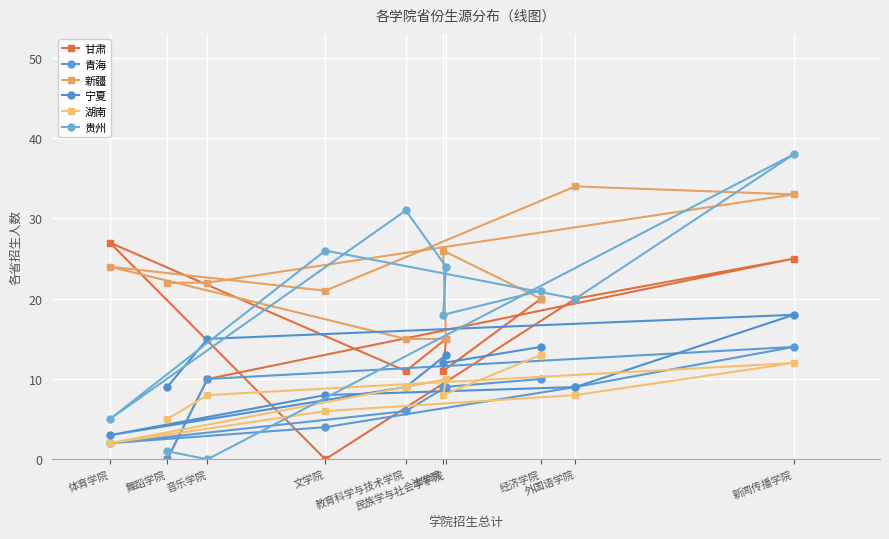

Reading right to left, extract all data points from this chart.

甘肃: 新闻传播学院=25	外国语学院=20	经济学院=20	民族学与社会学学院=15	法学院=11	教育科学与技术学院=11	文学院=0	音乐学院=10	舞蹈学院=0	体育学院=27
青海: 新闻传播学院=14	外国语学院=9	经济学院=10	民族学与社会学学院=9	法学院=9	教育科学与技术学院=6	文学院=4	音乐学院=10	舞蹈学院=0	体育学院=2
新疆: 新闻传播学院=33	外国语学院=34	经济学院=20	民族学与社会学学院=15	法学院=26	教育科学与技术学院=15	文学院=21	音乐学院=22	舞蹈学院=22	体育学院=24
宁夏: 新闻传播学院=18	外国语学院=9	经济学院=14	民族学与社会学学院=13	法学院=12	教育科学与技术学院=9	文学院=8	音乐学院=15	舞蹈学院=9	体育学院=3
湖南: 新闻传播学院=12	外国语学院=8	经济学院=13	民族学与社会学学院=10	法学院=8	教育科学与技术学院=9	文学院=6	音乐学院=8	舞蹈学院=5	体育学院=2
贵州: 新闻传播学院=38	外国语学院=20	经济学院=21	民族学与社会学学院=24	法学院=18	教育科学与技术学院=31	文学院=26	音乐学院=0	舞蹈学院=1	体育学院=5